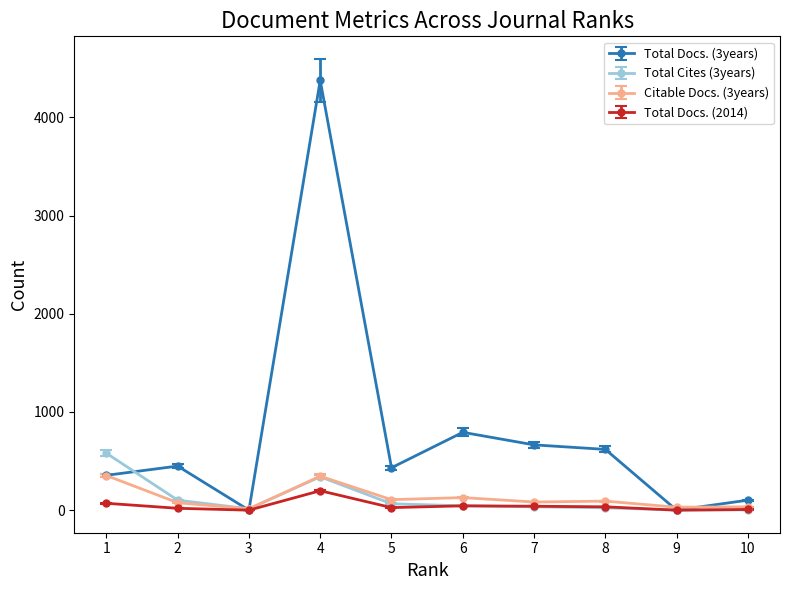

Where do Total Docs. (3years) and Total Cites (3years) first cross each other?

1 and 2